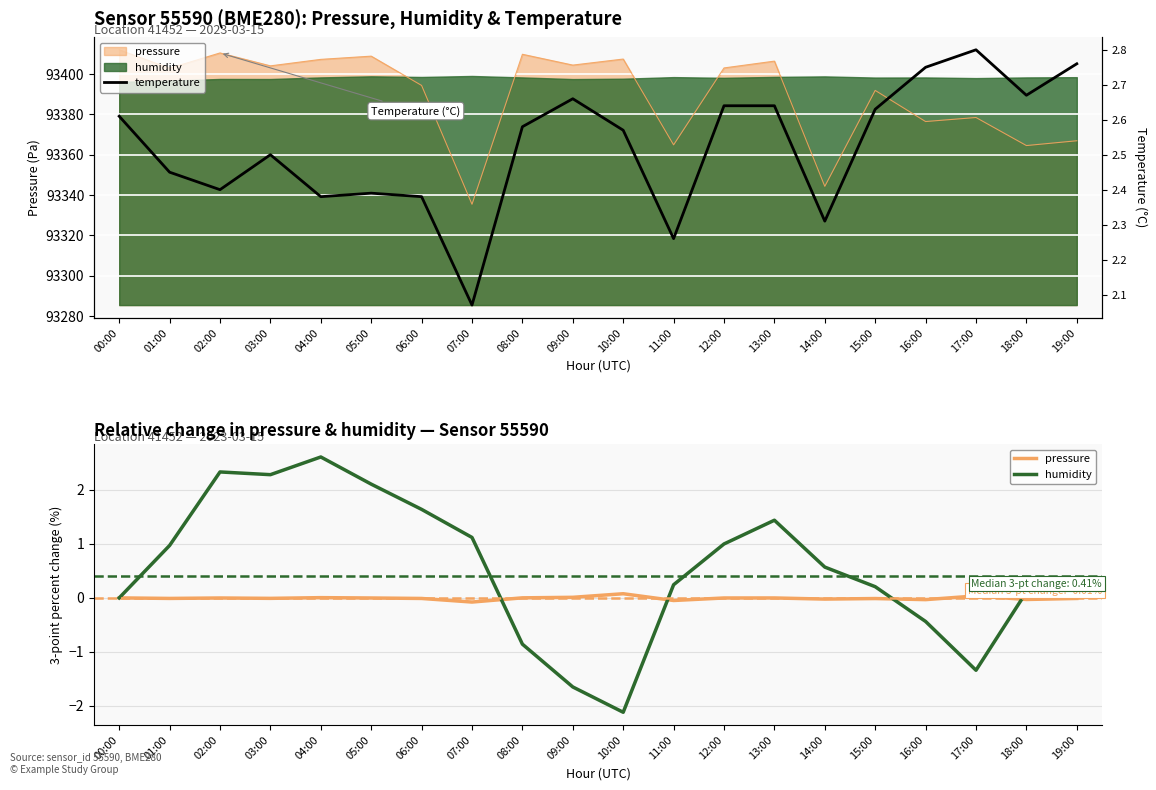

Where do temperature and humidity first cross each other?

03:00 and 04:00